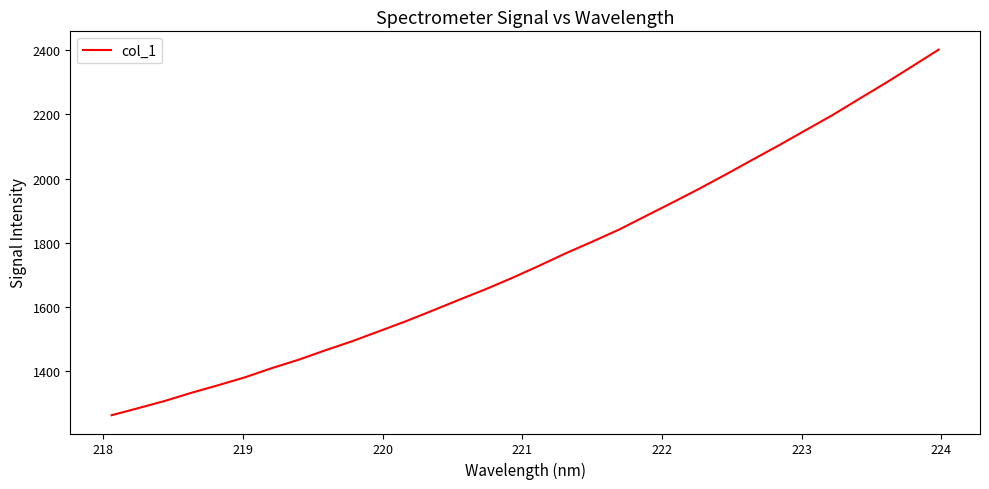

What is the difference between the maximum and minimum values?

1141.1